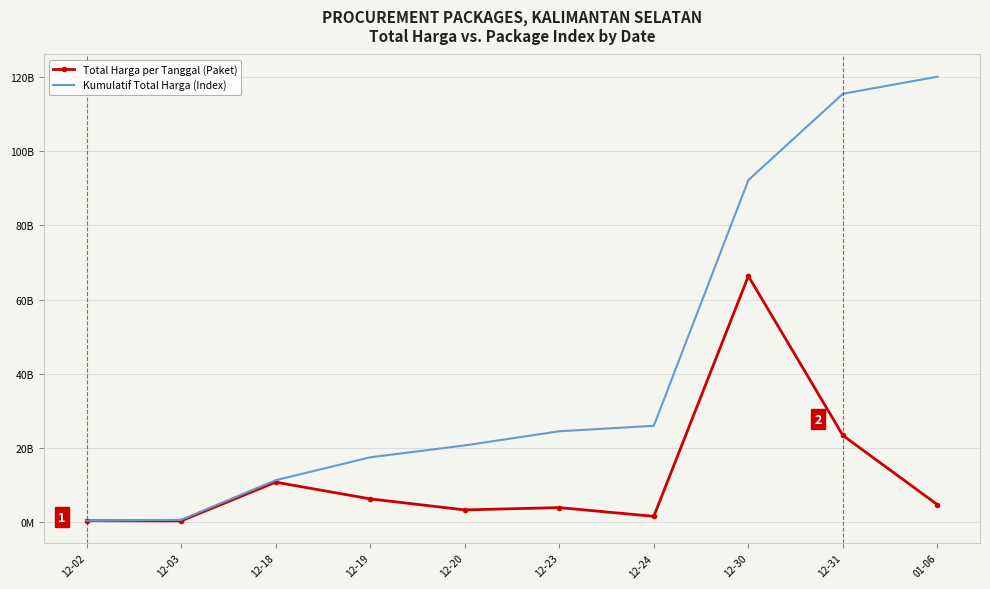

What is the value of the Kumulatif Total Harga (Index) point at the 9th from the left?

115549046772